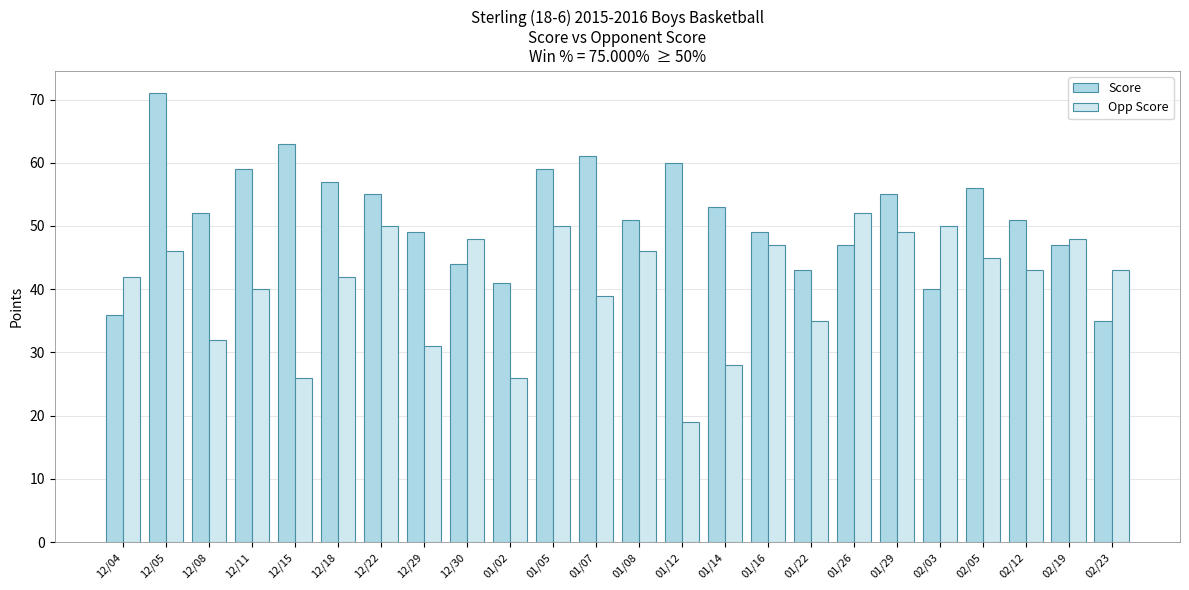

Which category has the highest value across all series?

12/05